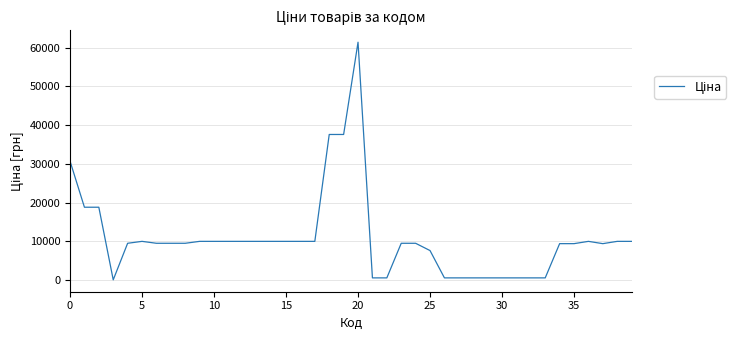

What is the difference between the maximum and minimum values?

61402.2